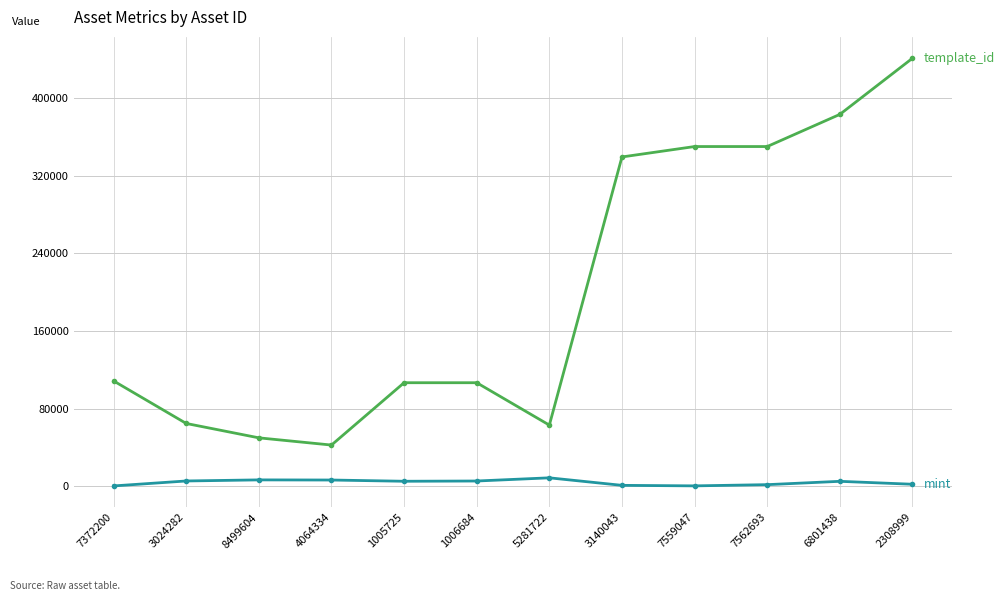

At which category is the sum across all series the highest?

2308999